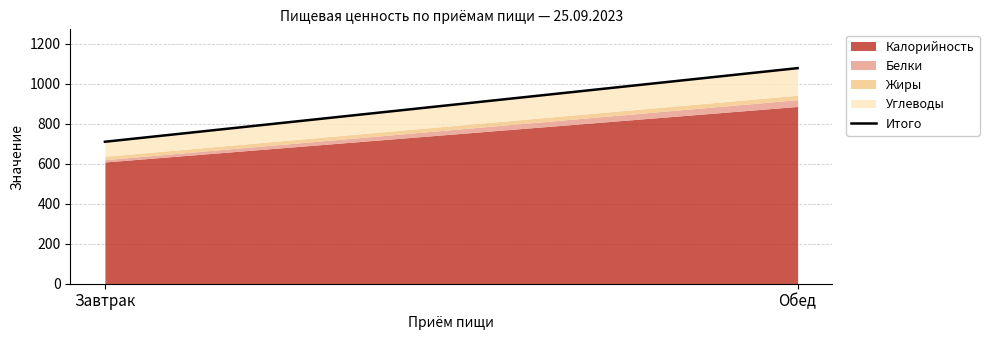

What is the change in value from Завтрак to Обед?

+367.8